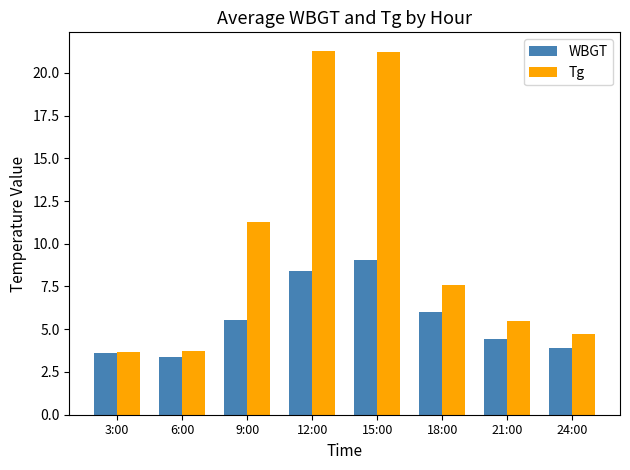

At 15:00, list the series in order from largest to smallest.

Tg, WBGT